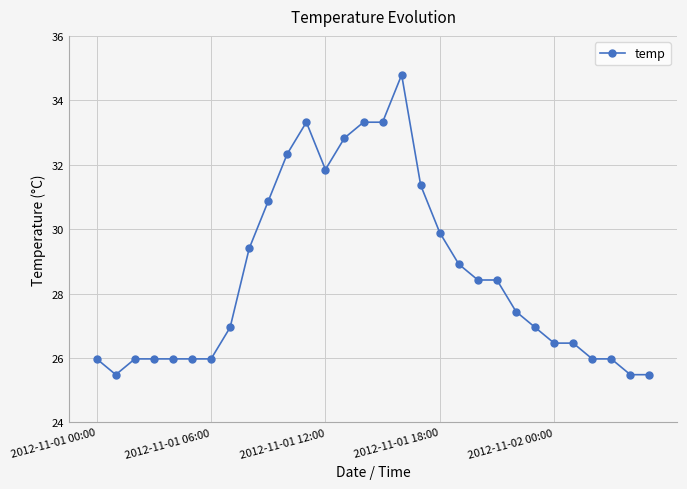

What is the average value?

28.6